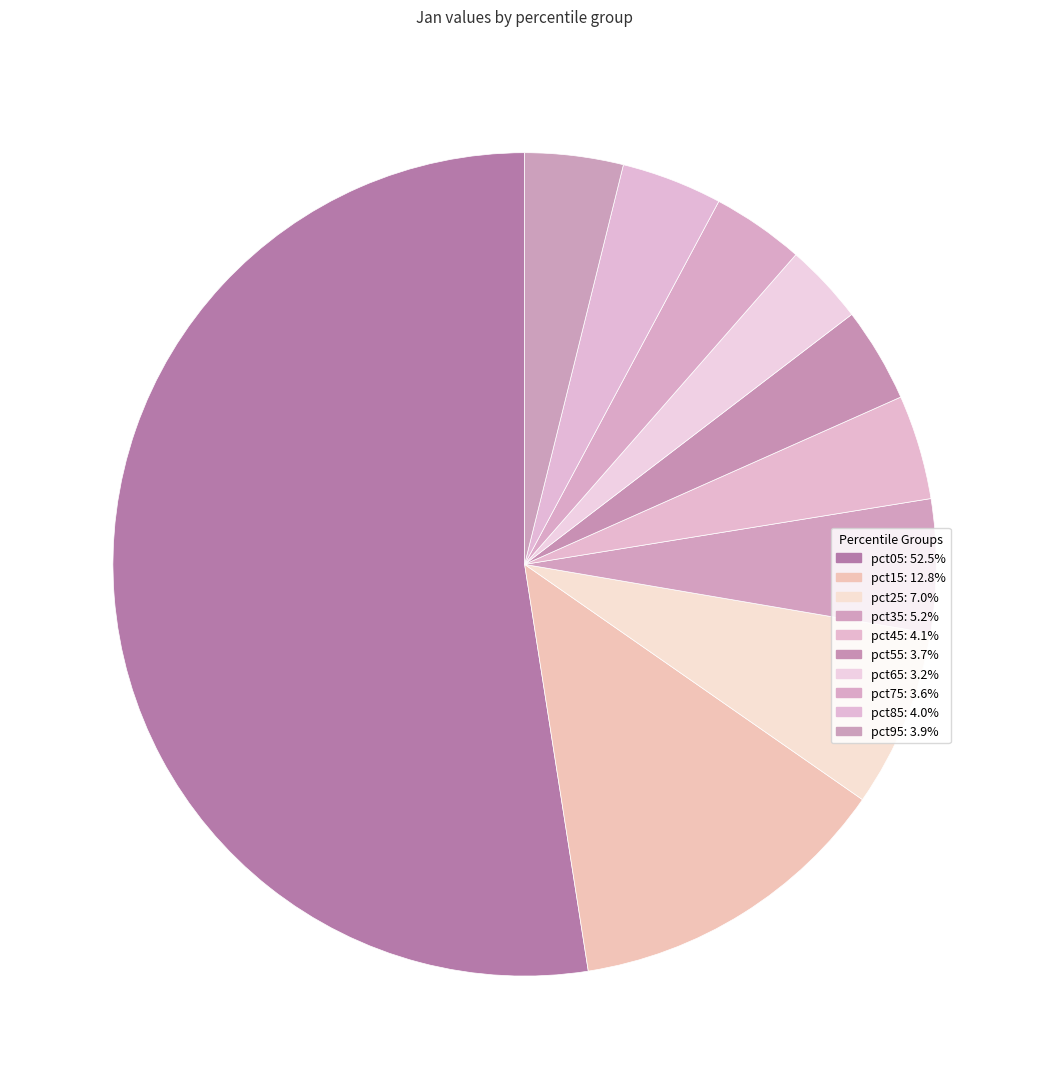

Which category has the biggest portion of the pie?

pct05